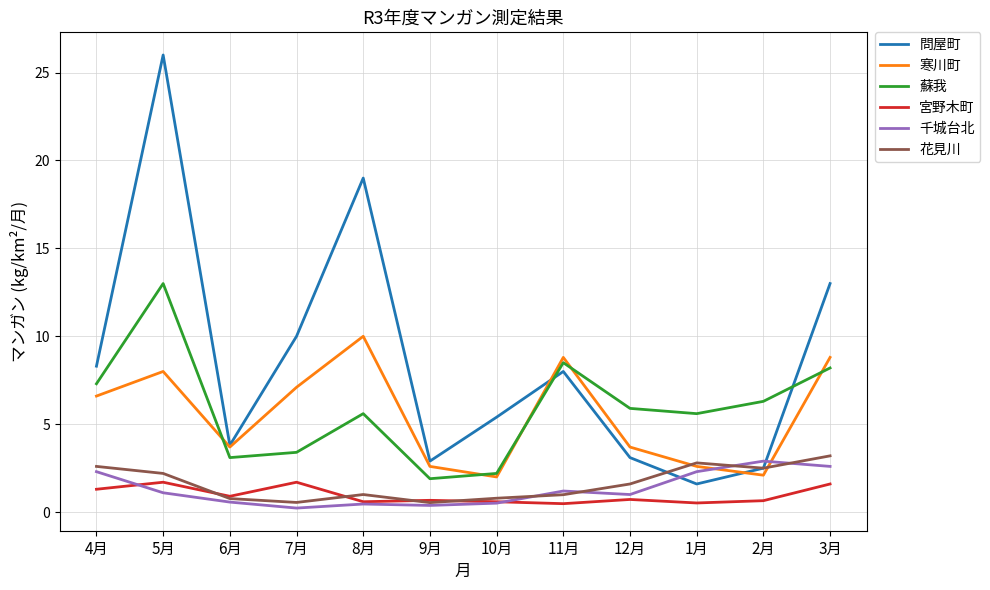

Is it true that 問屋町 equals 1.6 at 1月?

True